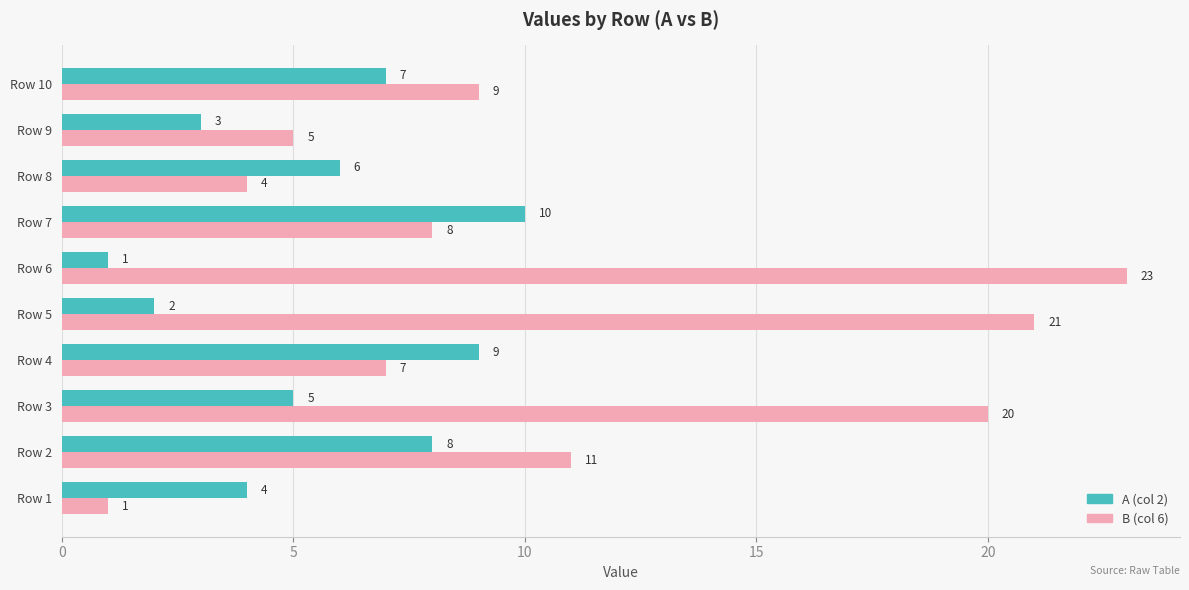

Is the value of A (col 2) at Row 9 greater than the value of B (col 6) at Row 6?

No